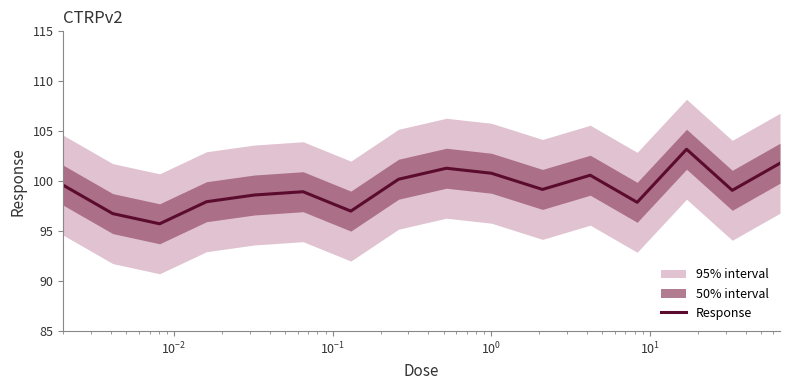

At which label is the value closest to 99?

$\mathdefault{10^{1}}$